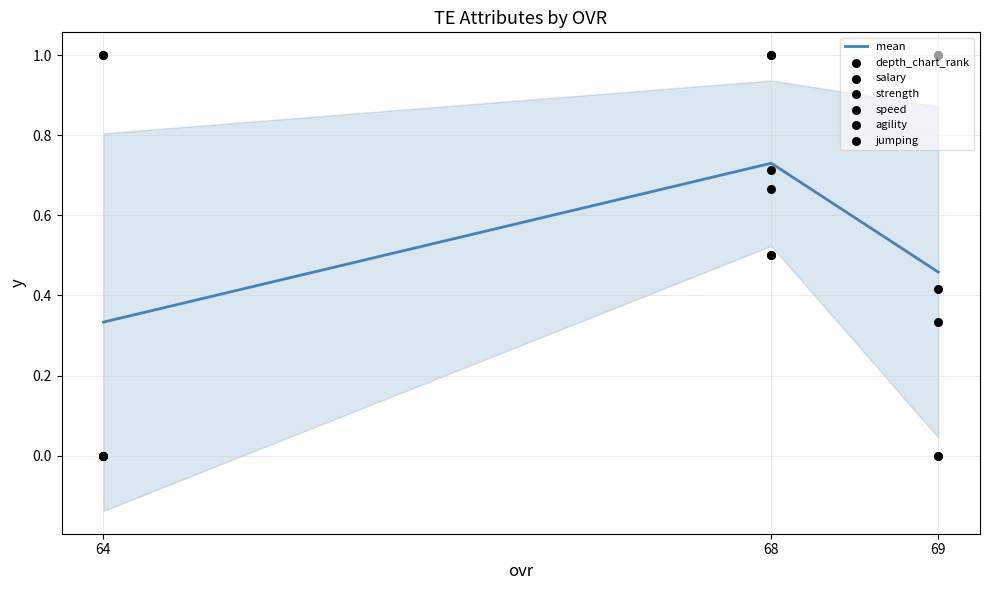

Which series has the largest Y range (max minus min)?

depth_chart_rank